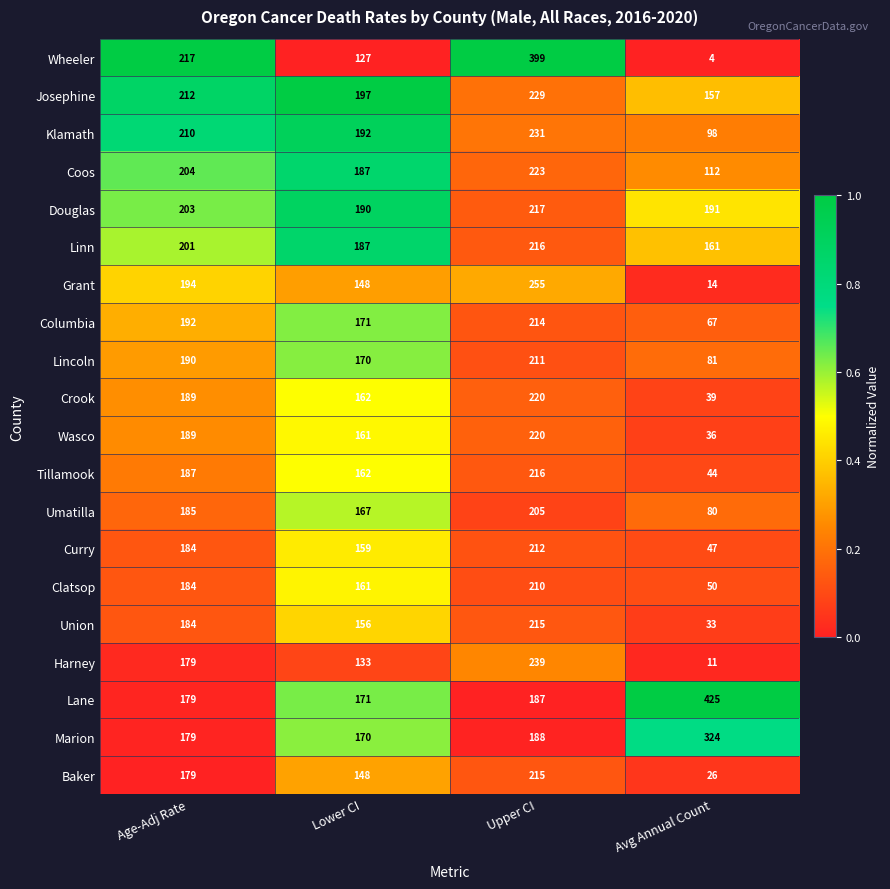

List the labels in order of Wasco value, largest first.

Upper CI, Age-Adj Rate, Lower CI, Avg Annual Count